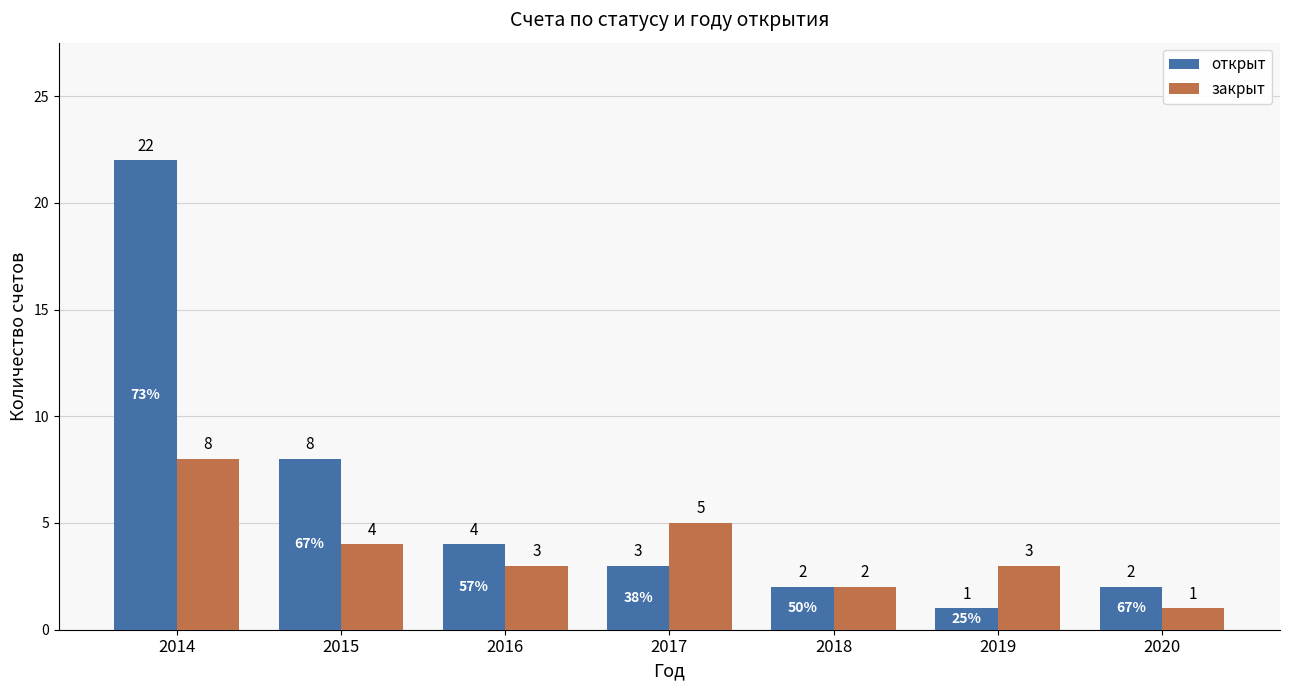

Which category has the highest value across all series?

2014